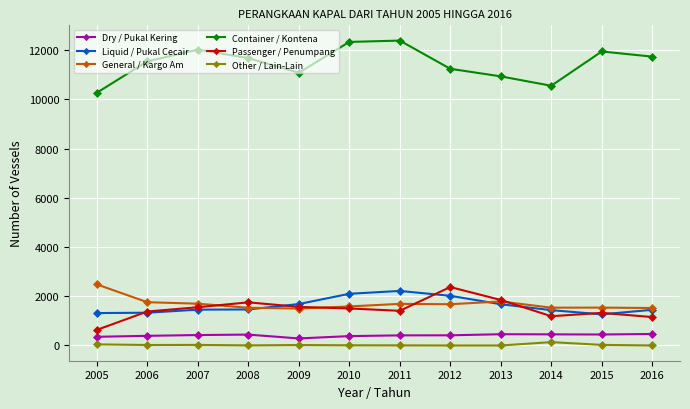

What is the difference between the maximum and minimum values in the General / Kargo Am series?

983